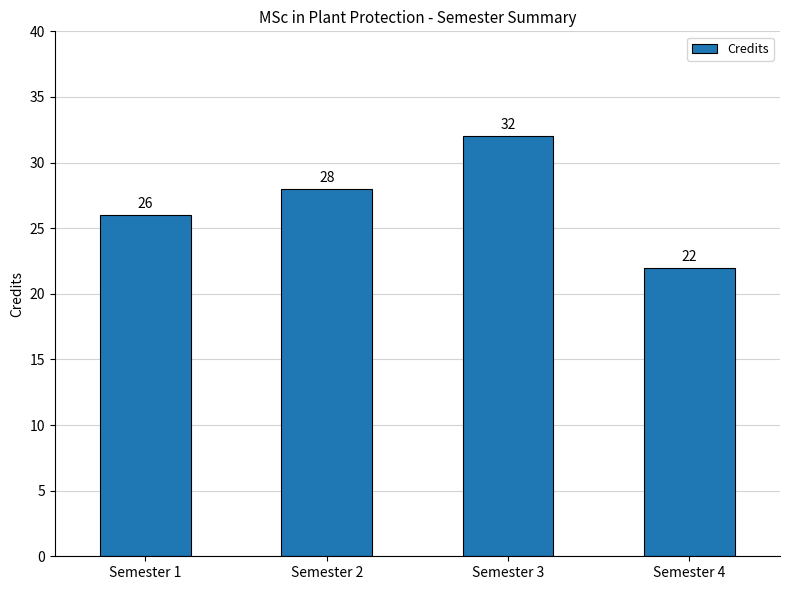

What is the value of the 2nd bar from the left?

28